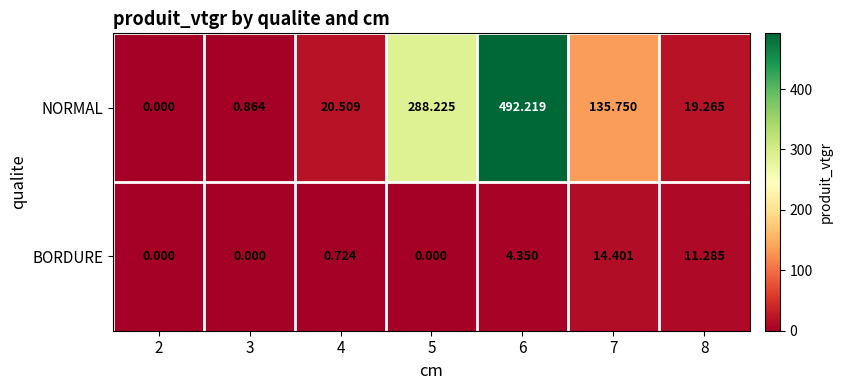

Rank the series by their maximum value, from highest to lowest.

NORMAL, BORDURE